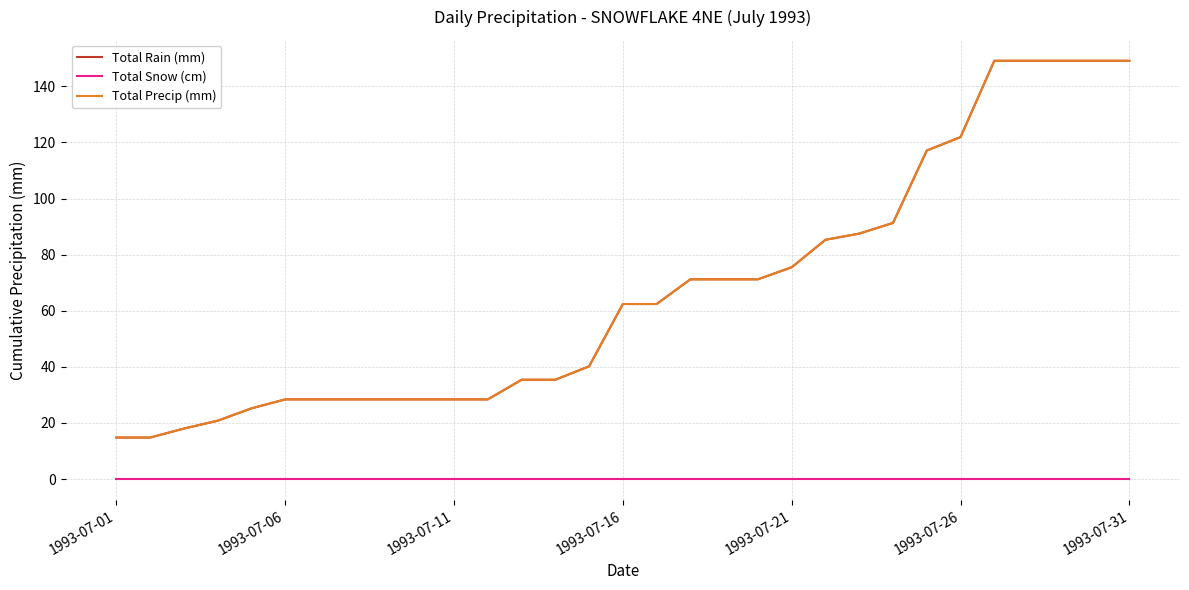

Does the chart have visible grid lines?

Yes